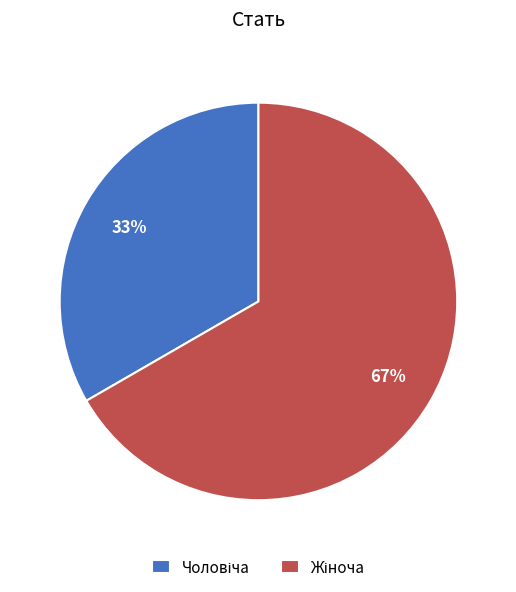

To the nearest percent, what is the average slice percentage?

50%